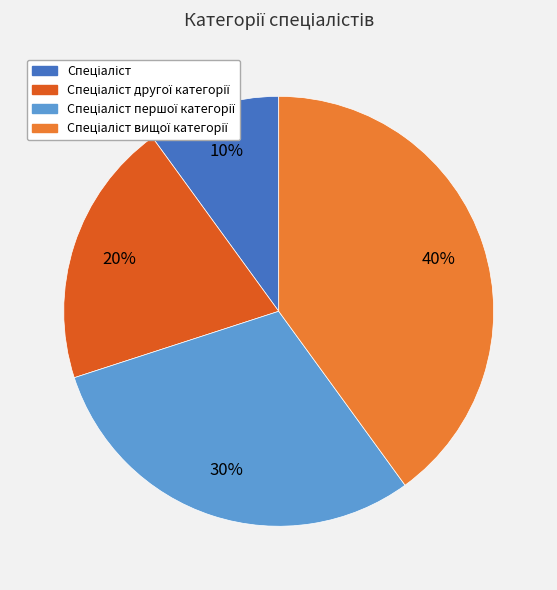

Is there a majority slice in this chart?

No